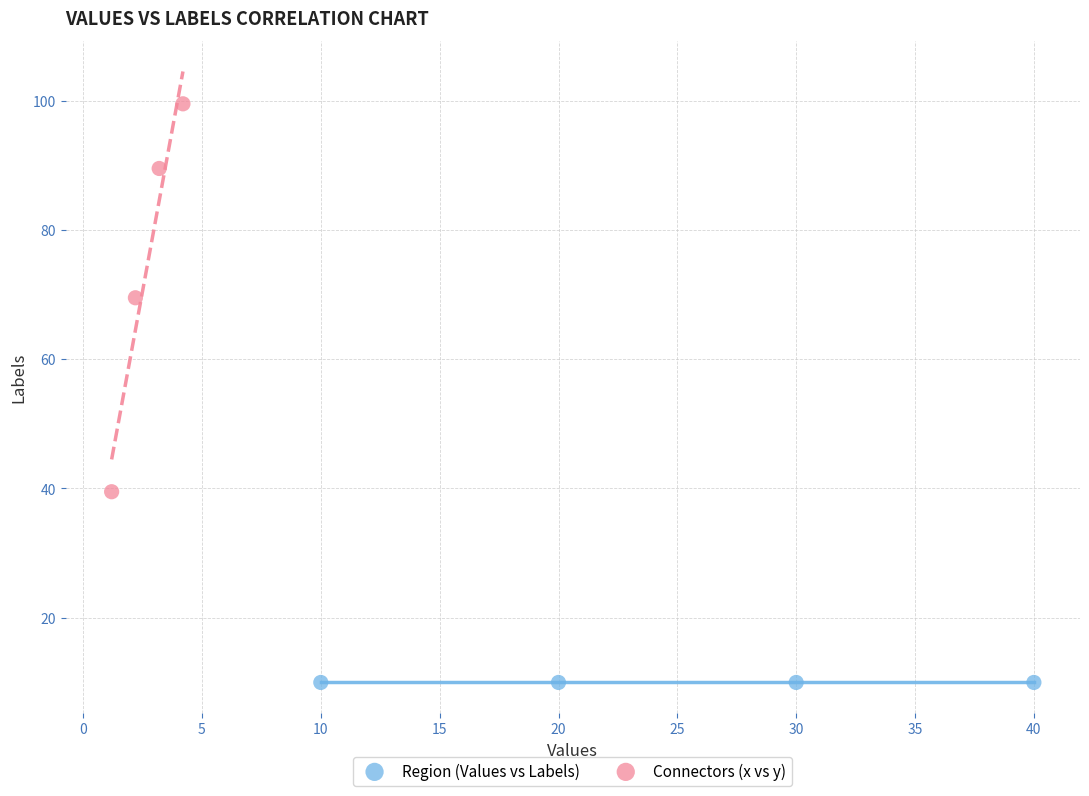

What are all the series names shown in the legend?

Region (Values vs Labels), Connectors (x vs y)